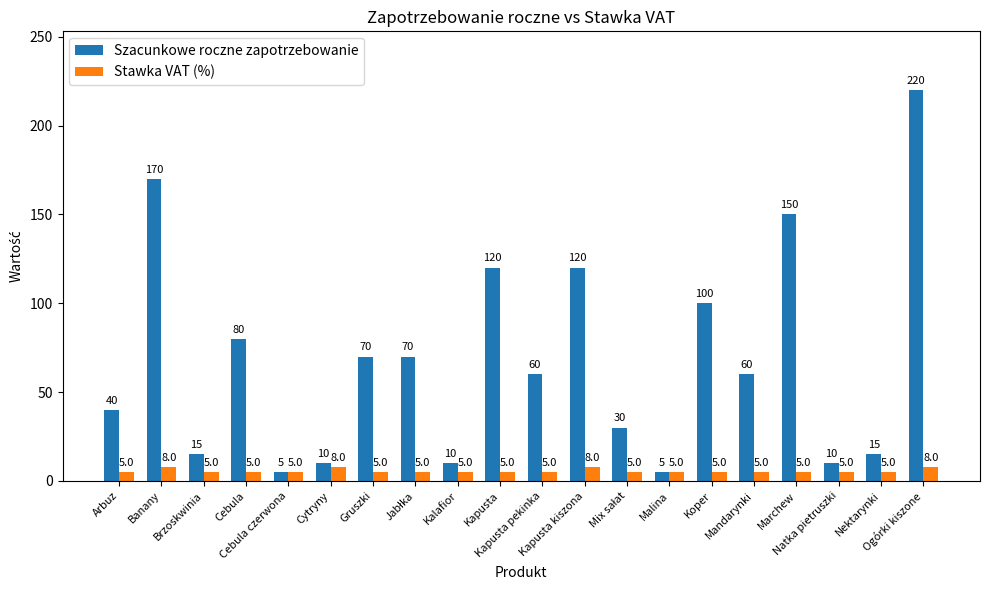

Rank the series by their maximum value, from lowest to highest.

Stawka VAT (%), Szacunkowe roczne zapotrzebowanie